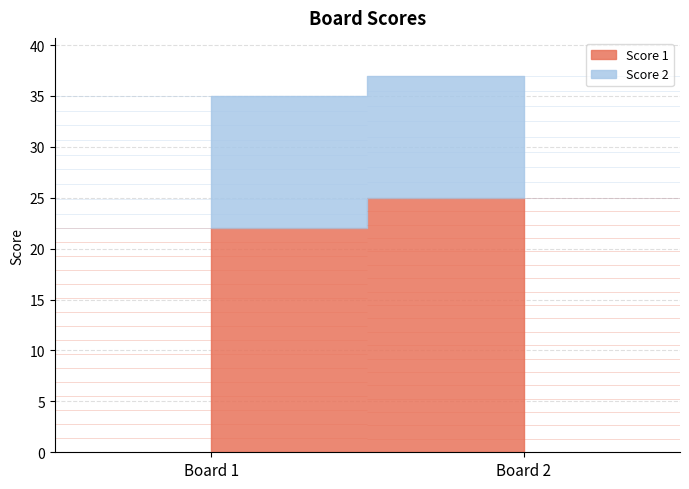

At which category is the sum across all series the highest?

2